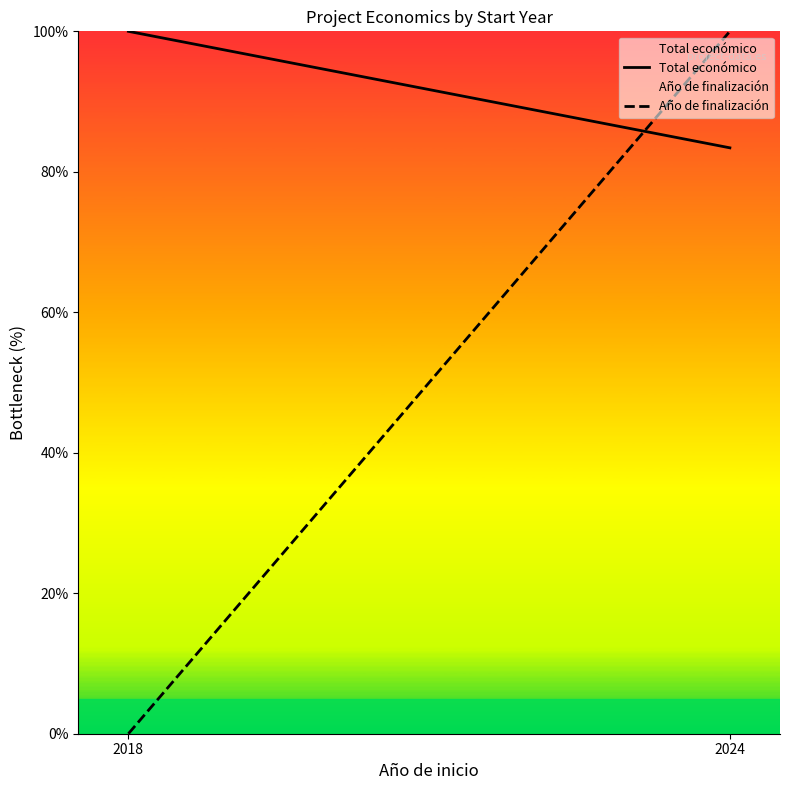

What is the difference between the Total económico values at 2018 and 2024?

16.6